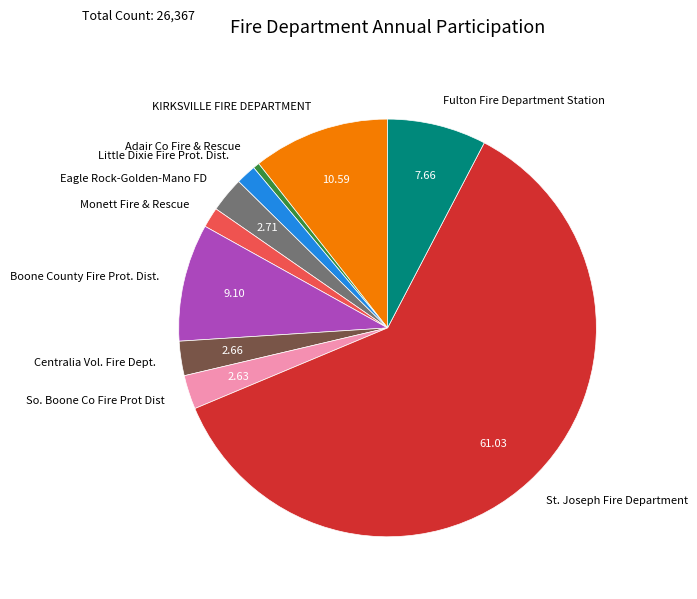

Which slice is the smallest?

Adair Co Fire & Rescue